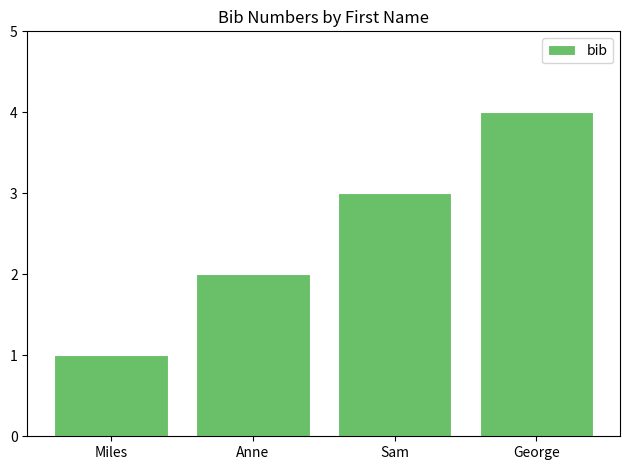

What is the label of the 1st bar from the right?

George